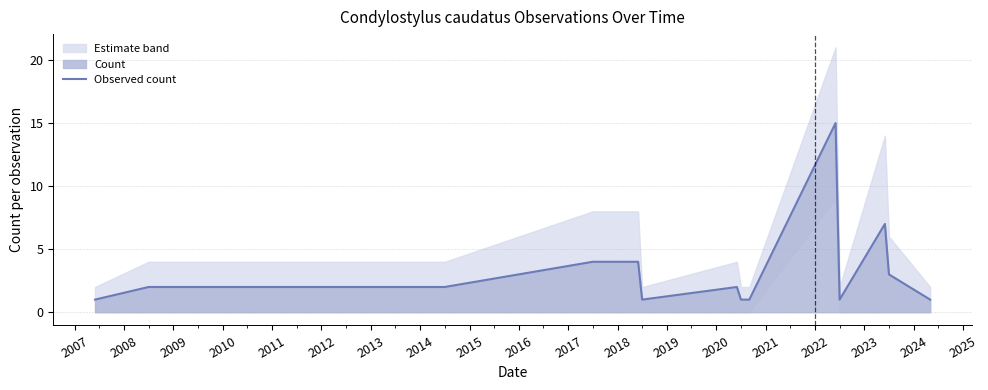

How many points are lower than both their immediate neighbors (excluding endpoints)?

2